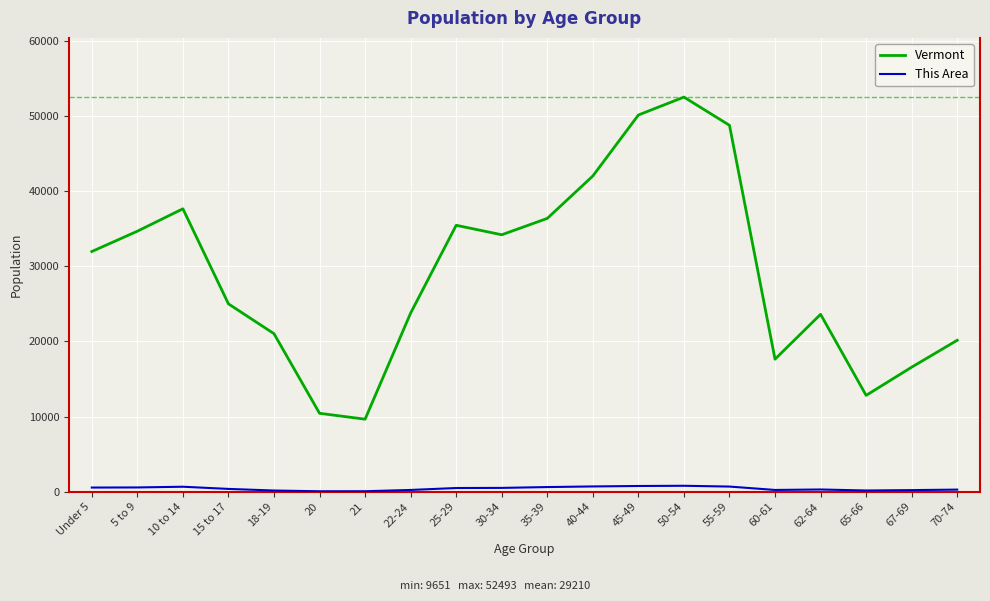

How many lines are shown in the chart?

2